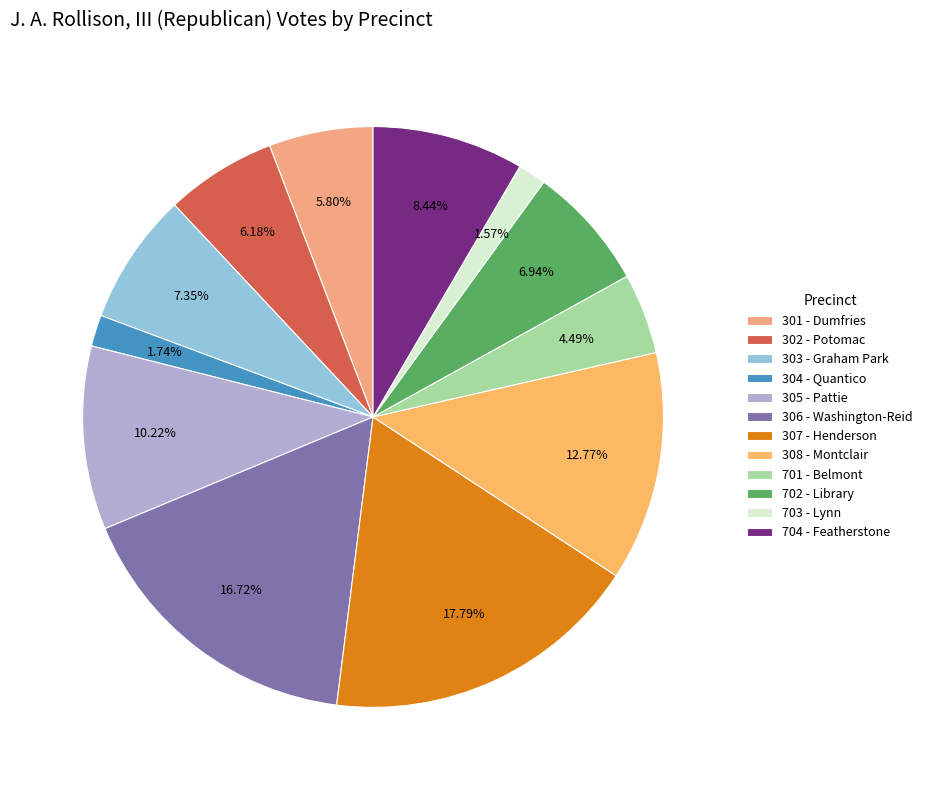

Which slice is the largest?

307 - Henderson